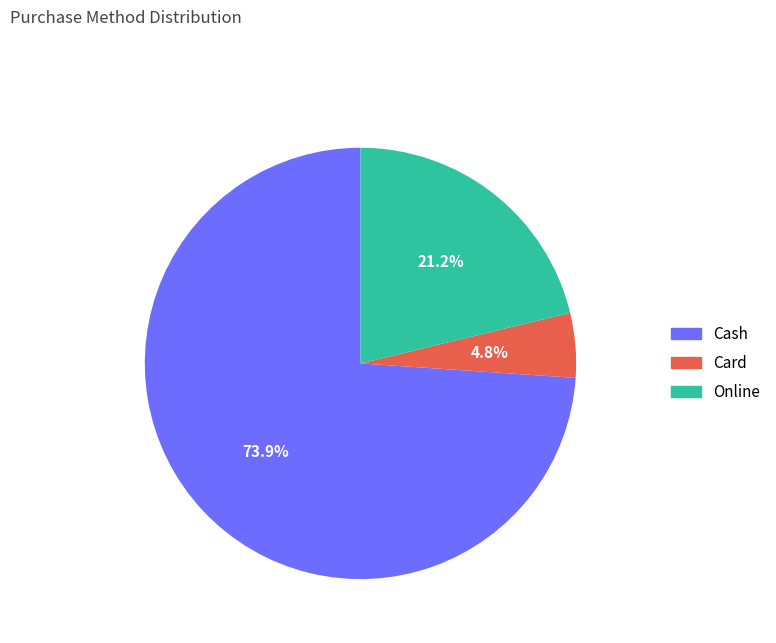

To the nearest percent, what percentage of the pie is Card?

5%